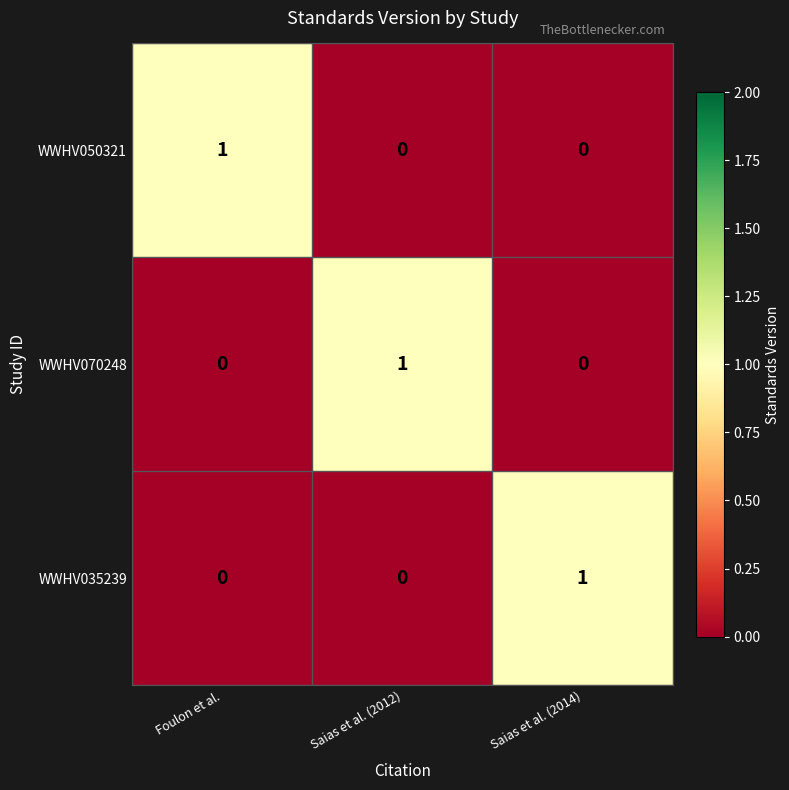

Is it true that WWHV035239 equals 1 at Saias et al. (2014)?

True